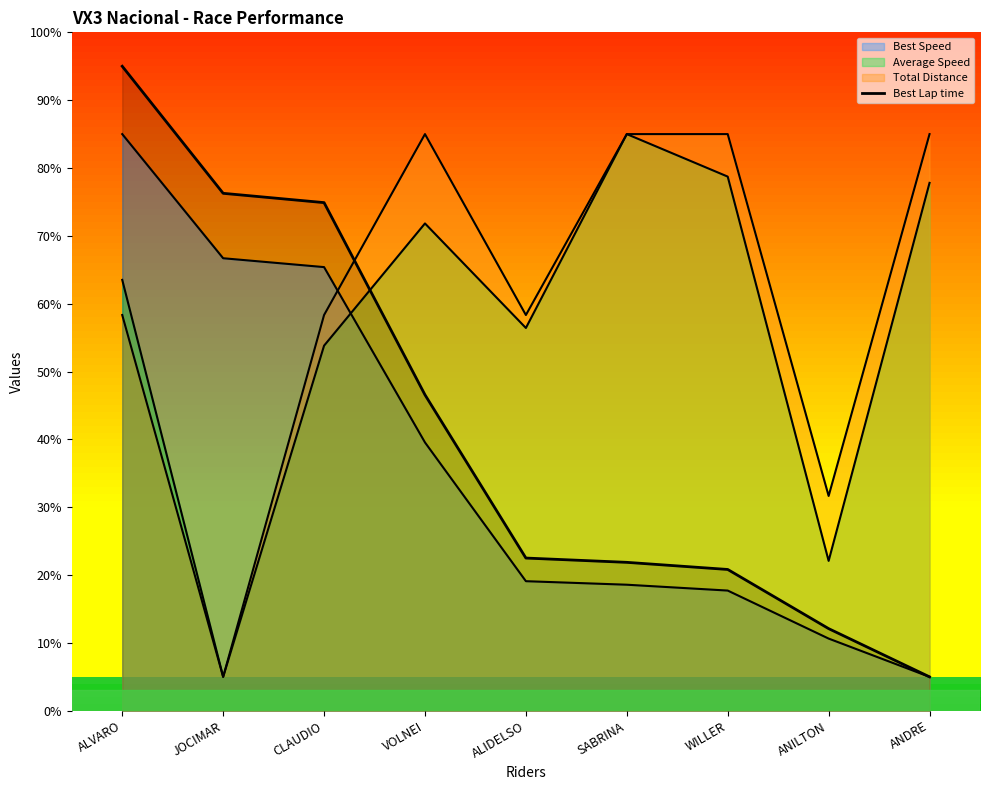

What is the change in value from WILLER to ANILTON?

-8.7